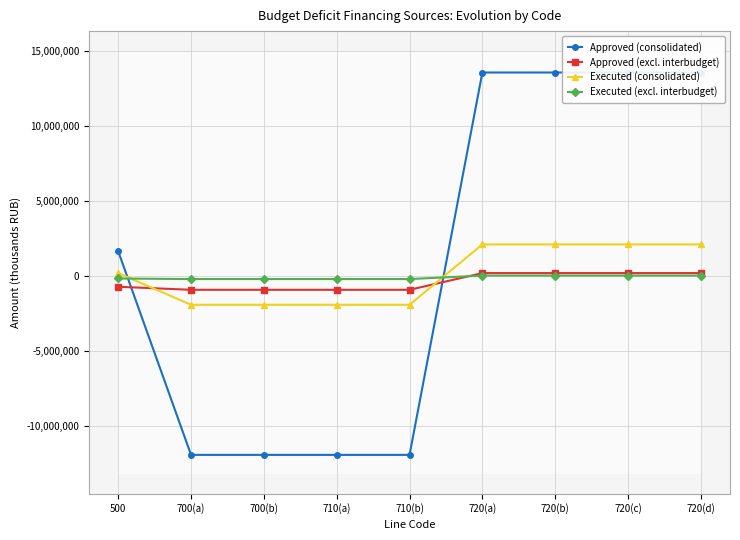

Read the Executed (consolidated) value at 700(b).

-1907317.7